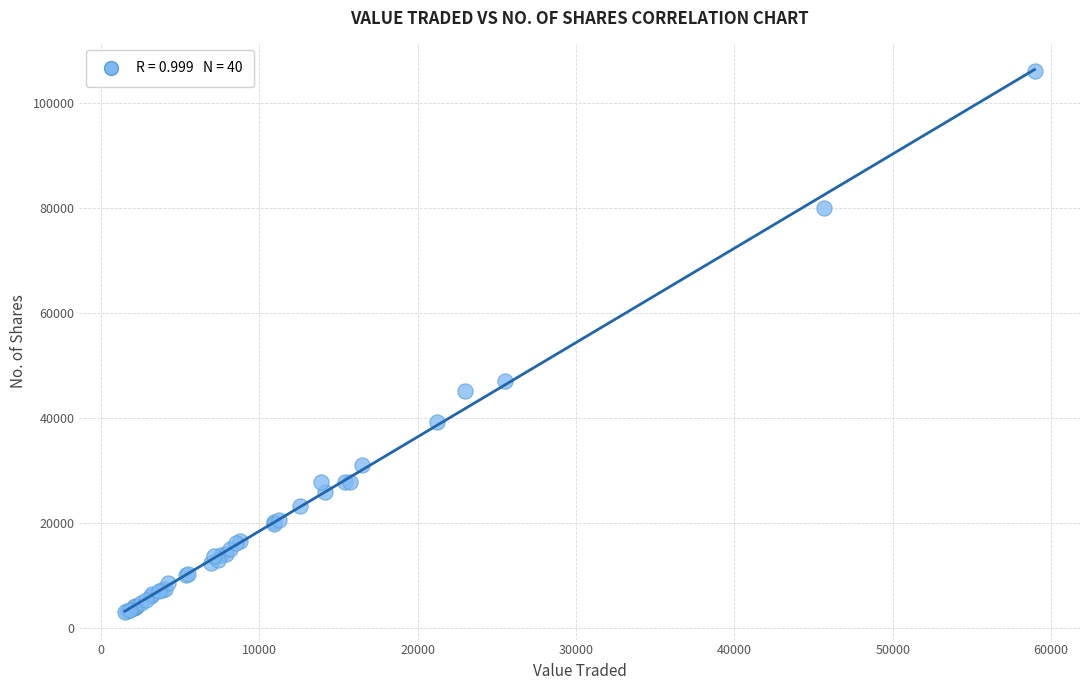

What Y value in the scatter plot is closest to 54529?

47049